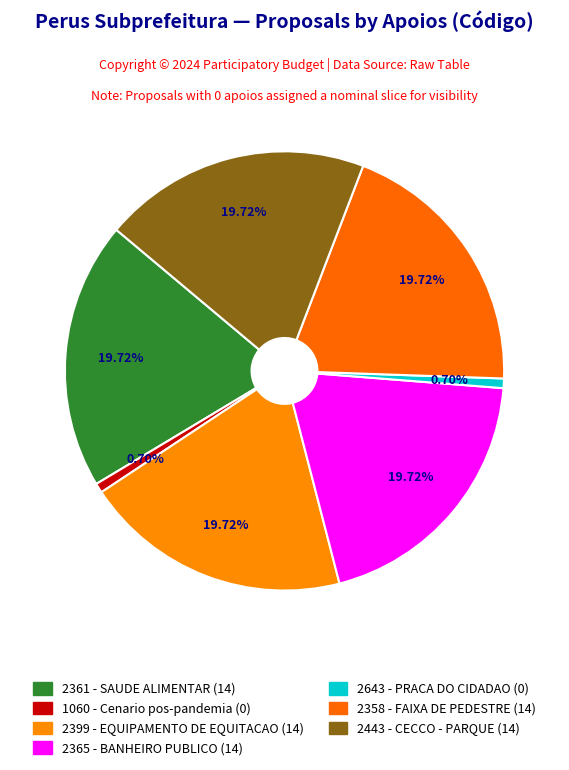

How many segments does this pie chart have?

7